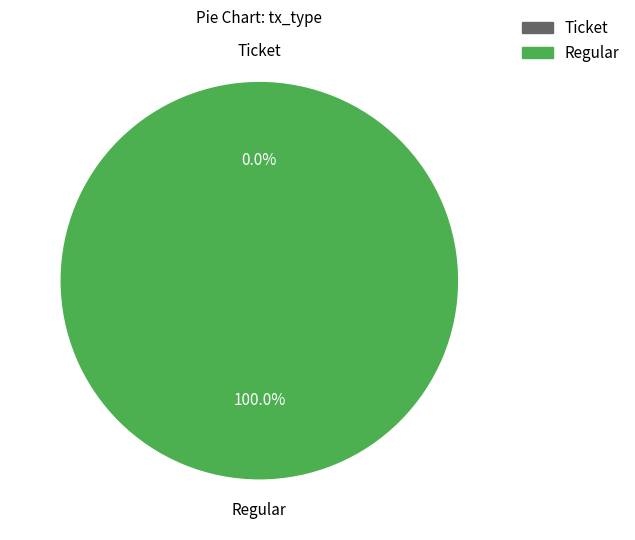

To the nearest percent, what portion does Regular represent?

100%